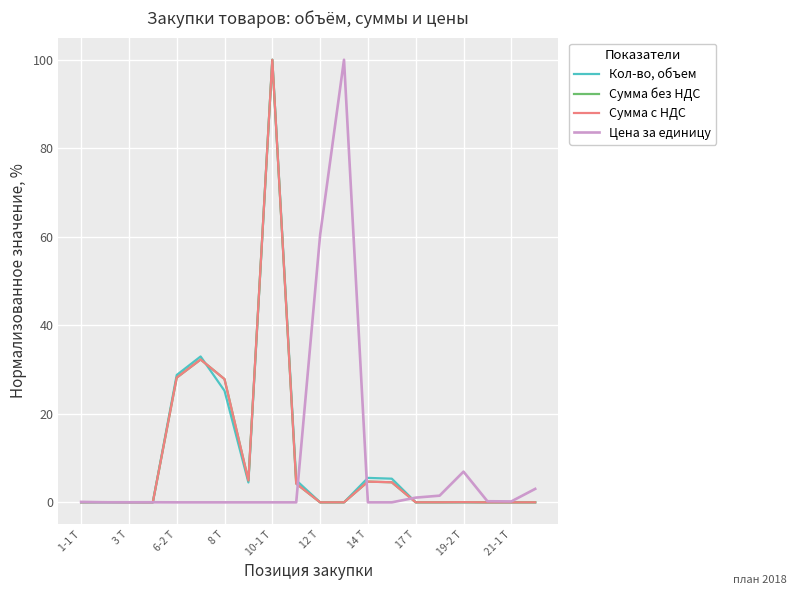

Does the chart have visible grid lines?

Yes